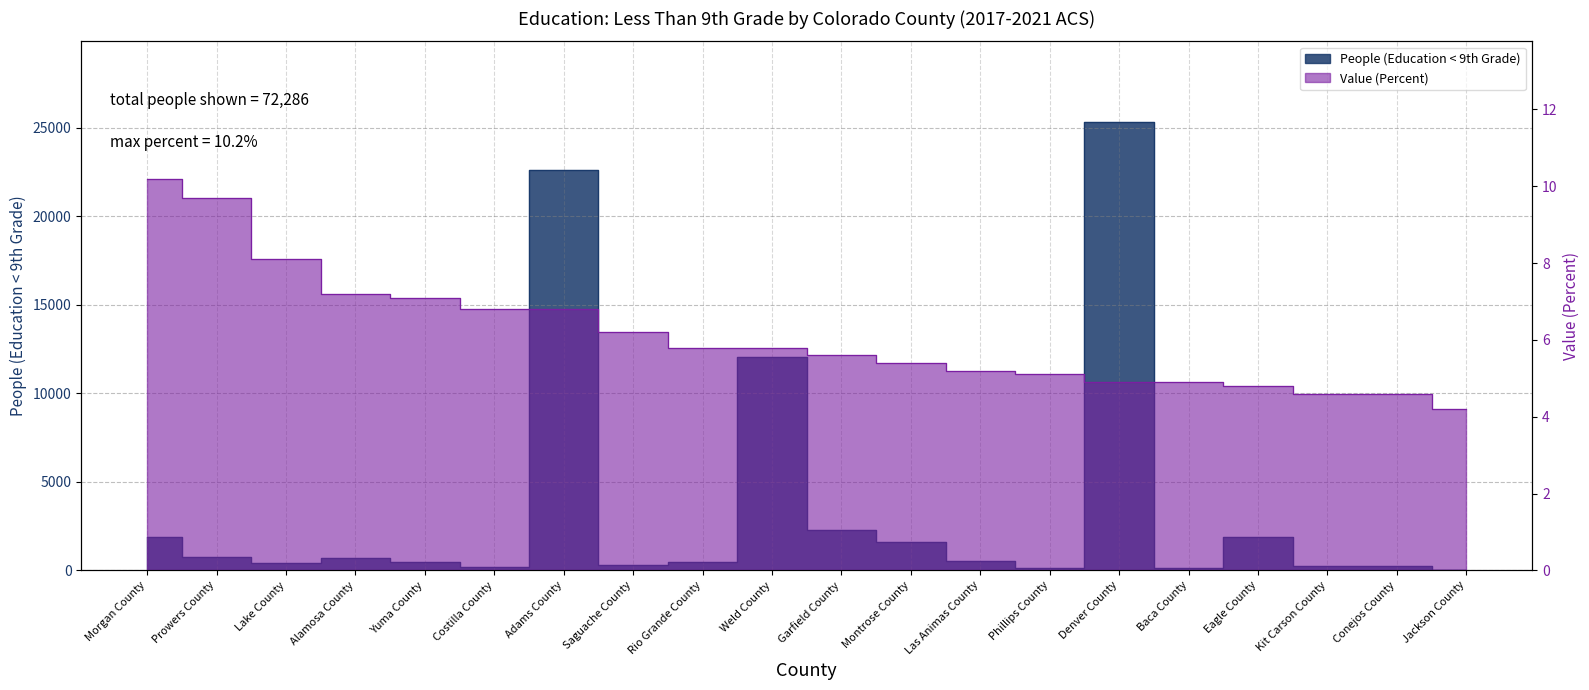

True or false: Value (Percent) has more than 1 interior local peaks.

False